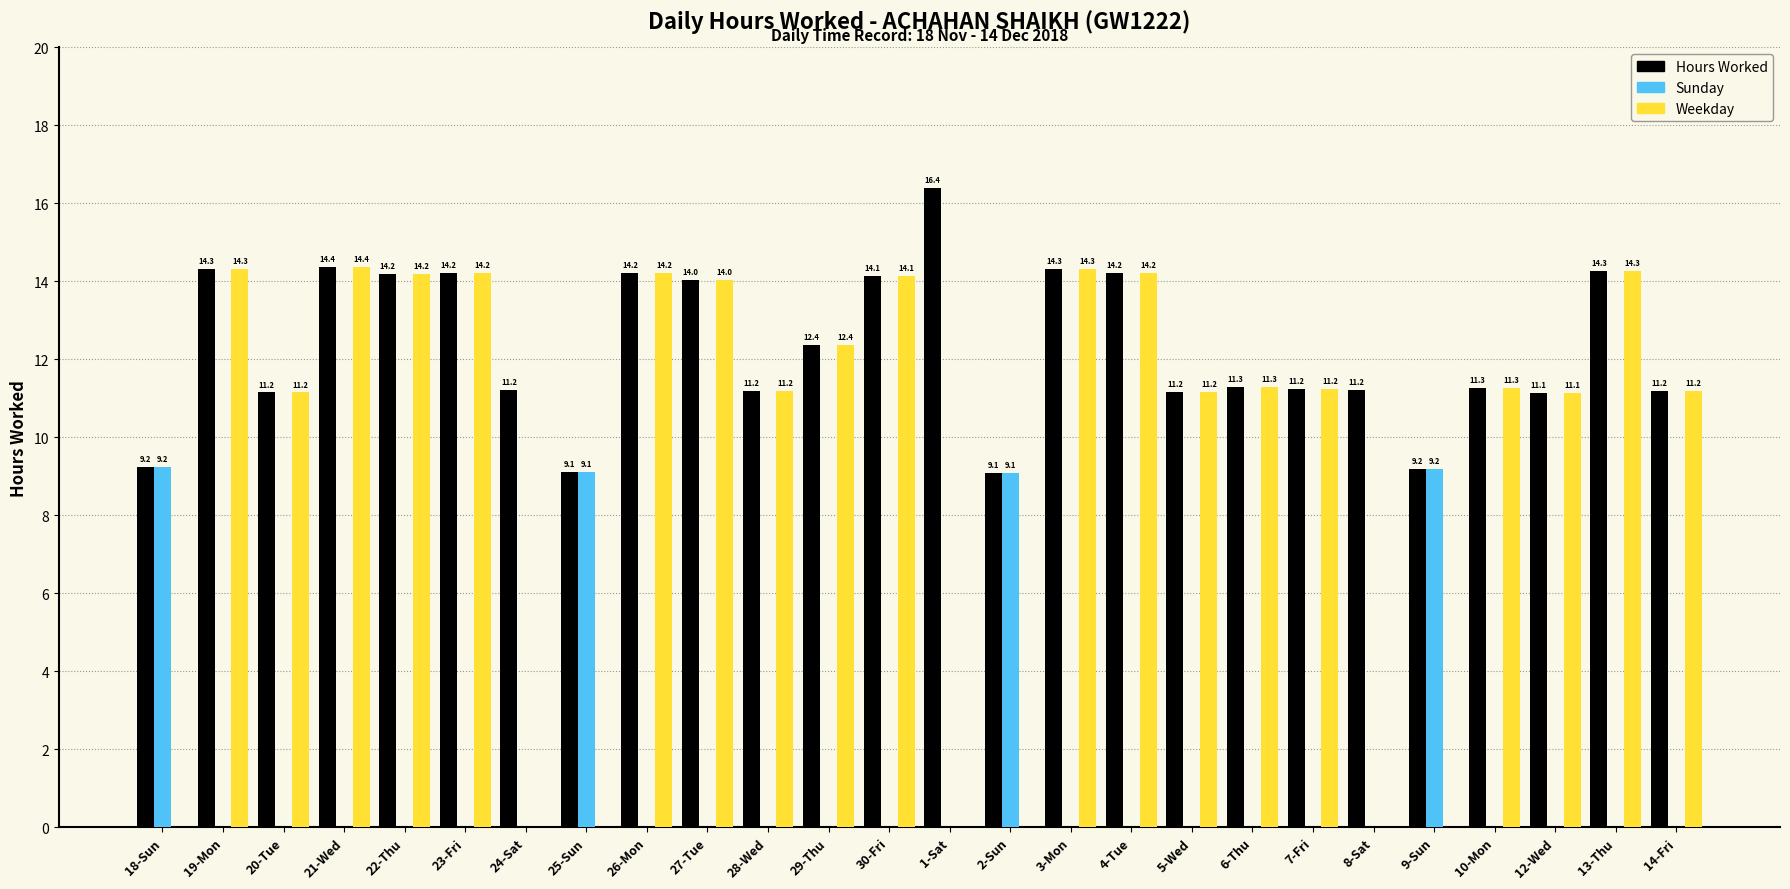

What is the sum of the Hours Worked values at 28-Wed and 3-Mon?

25.5